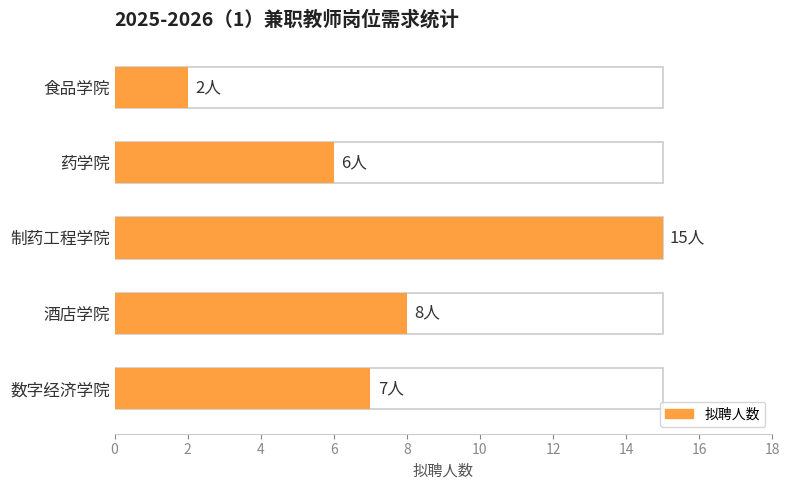

List the labels in order of value, largest first.

制药工程学院, 酒店学院, 数字经济学院, 药学院, 食品学院